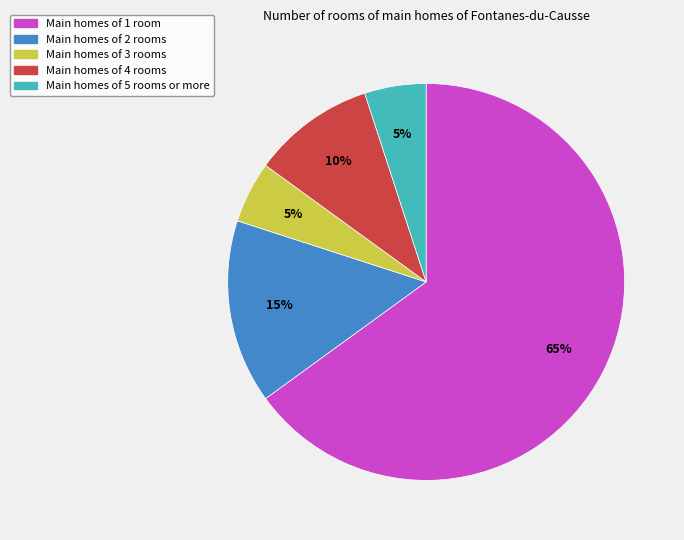

Is the sum of Main homes of 2 rooms and Main homes of 4 rooms greater than half?

No